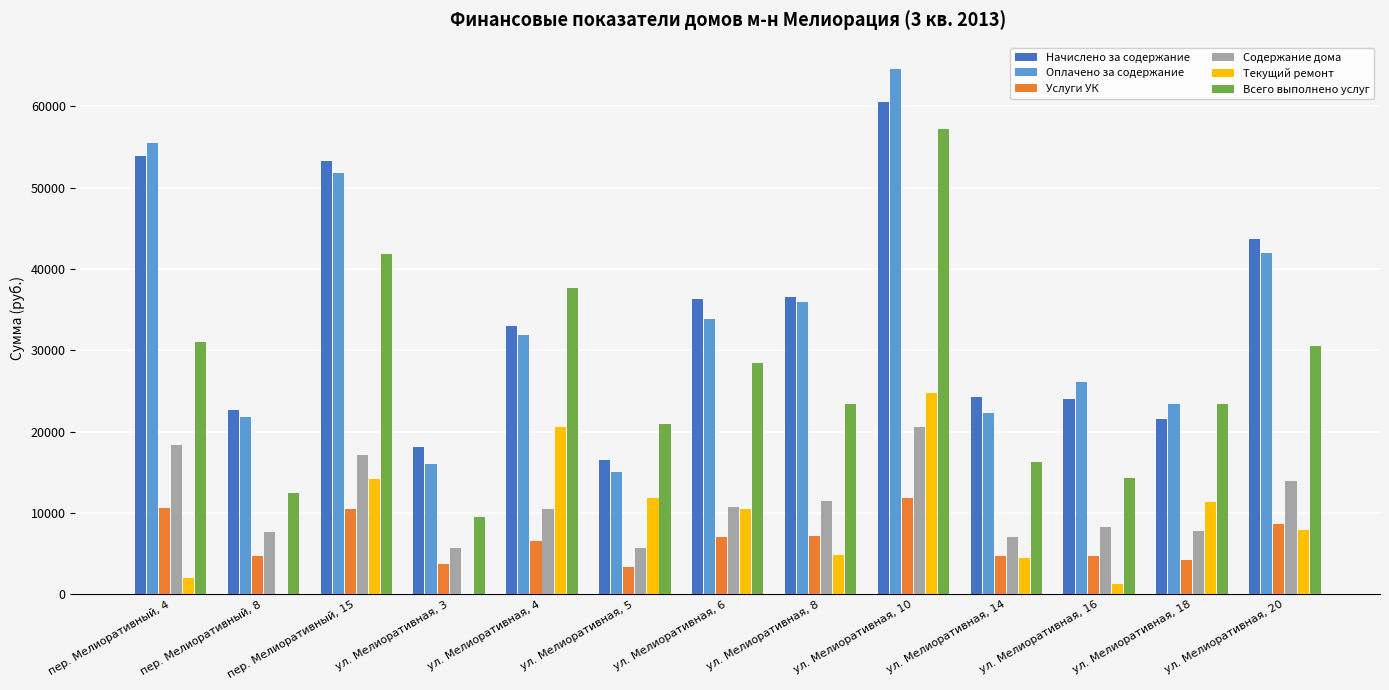

What is the maximum value for Содержание дома?

20527.3